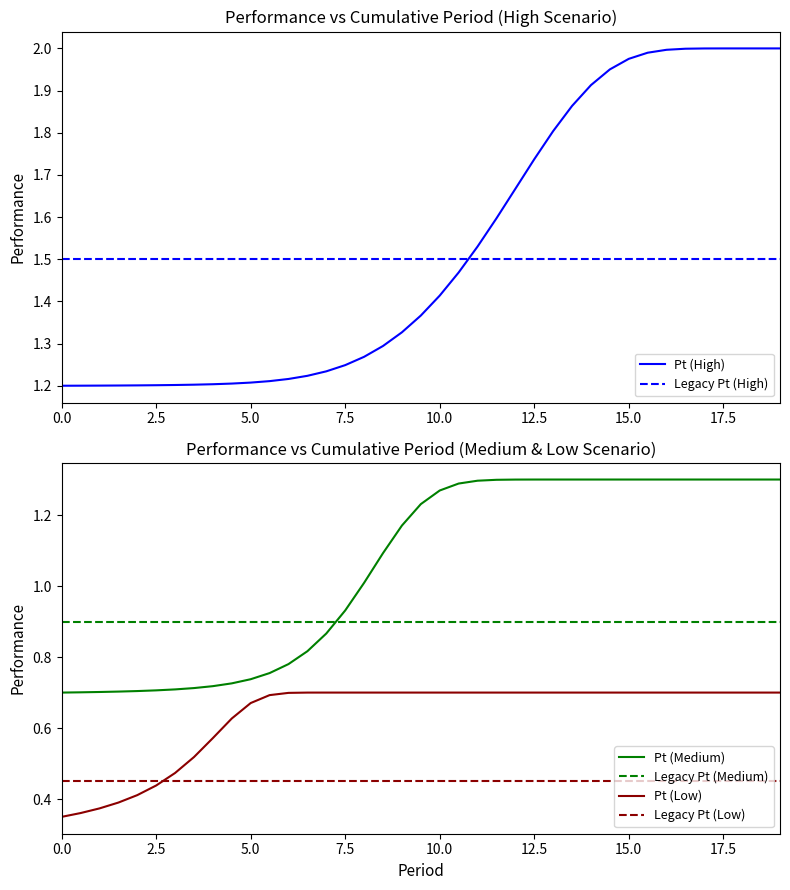

Rank the series by their maximum value, from lowest to highest.

Legacy Pt (Low), Pt (Low), Legacy Pt (Medium), Pt (Medium), Legacy Pt (High), Pt (High)